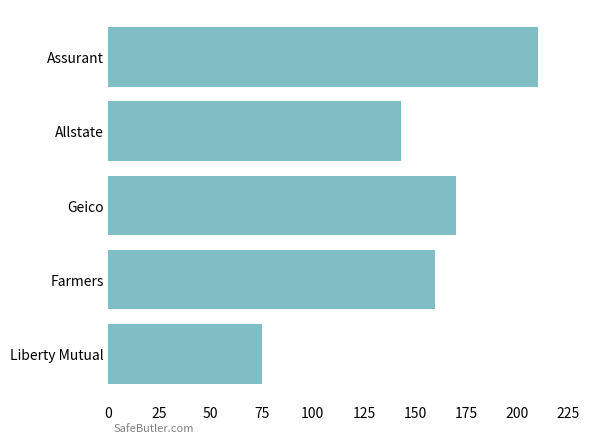

Rank the categories by value from highest to lowest.

Assurant, Geico, Farmers, Allstate, Liberty Mutual